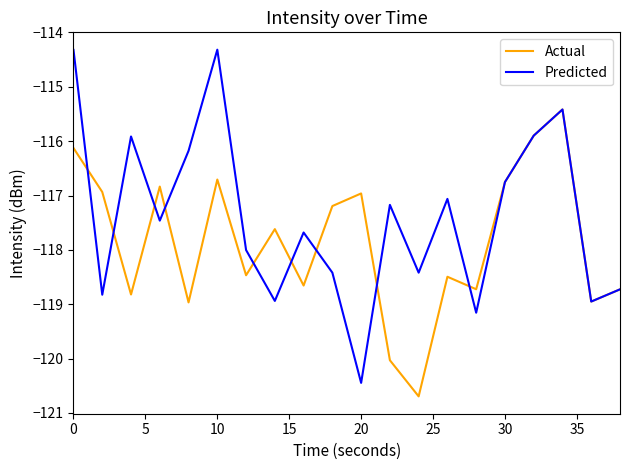

Rank the series by their maximum value, from lowest to highest.

Actual, Predicted